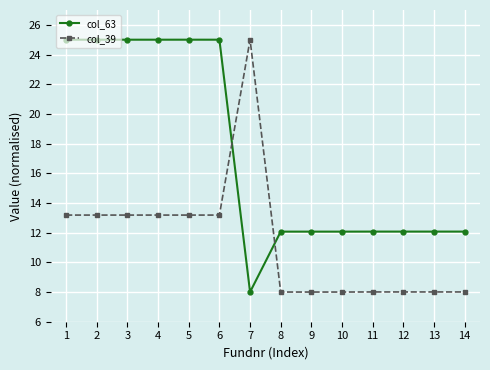

Reading left to right, what are all the values shown in this chart?

col_63: 25.0	25.0	25.0	25.0	25.0	25.0	8.0	12.1	12.1	12.1	12.1	12.1	12.1	12.1
col_39: 13.2	13.2	13.2	13.2	13.2	13.2	25.0	8.0	8.0	8.0	8.0	8.0	8.0	8.0